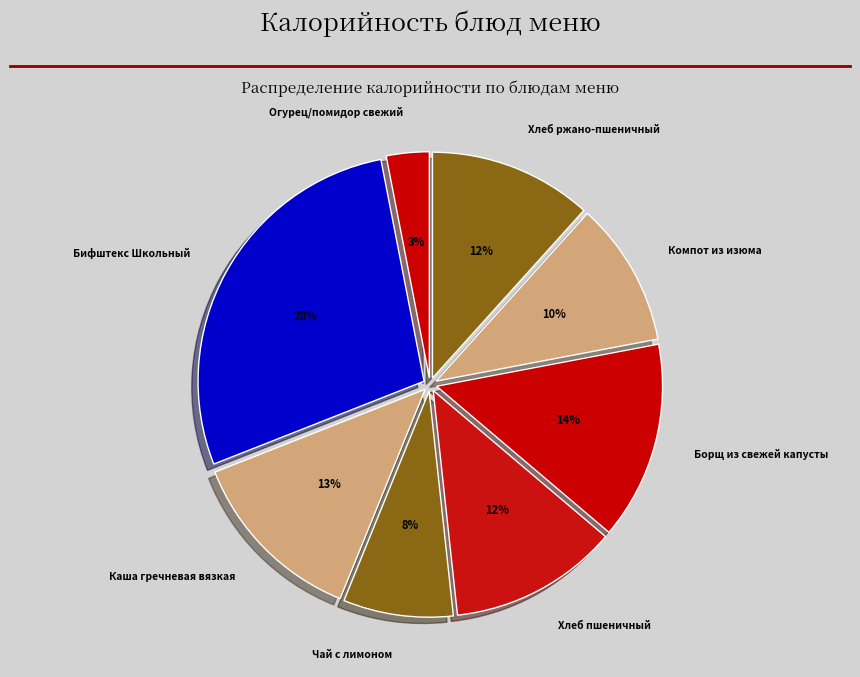

Which category has the biggest portion of the pie?

Бифштекс Школьный